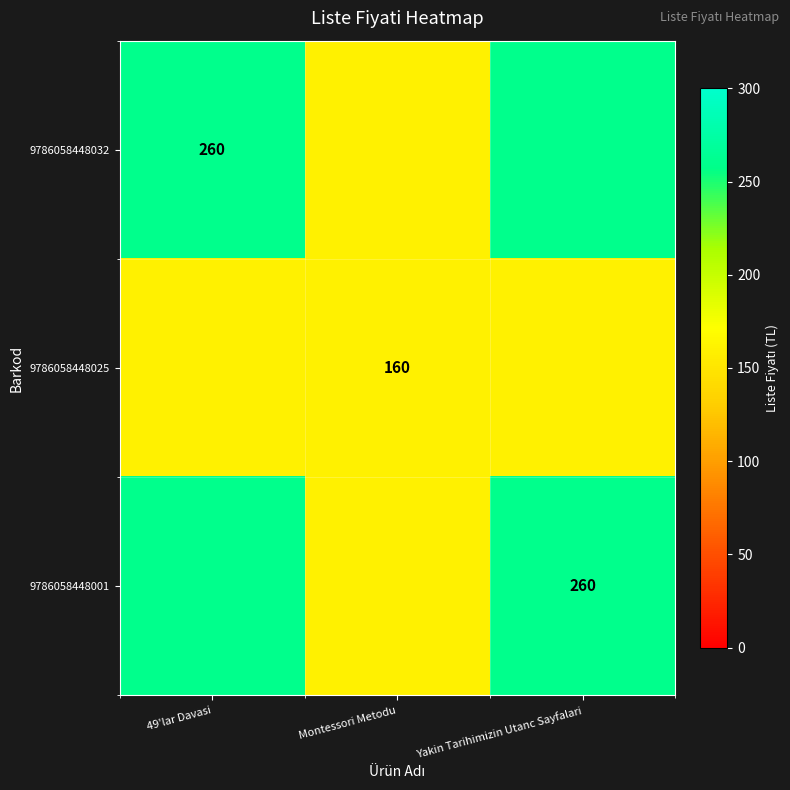

The 9786058448025 series shows 48 at Montessori Metodu. True or false?

False